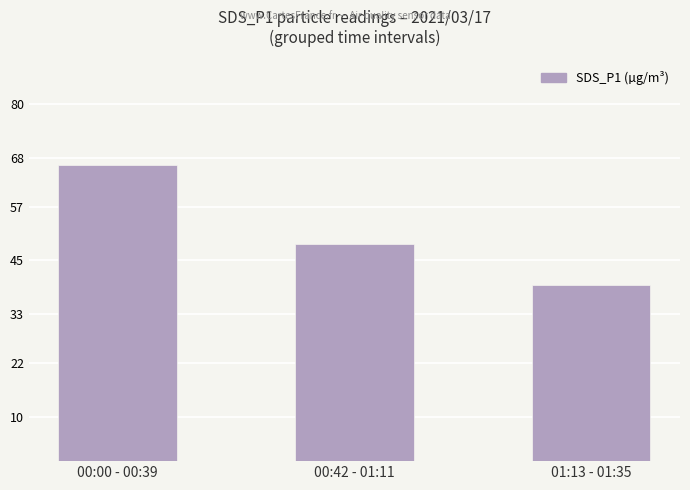

What is the value of the 3rd bar from the left?

39.5